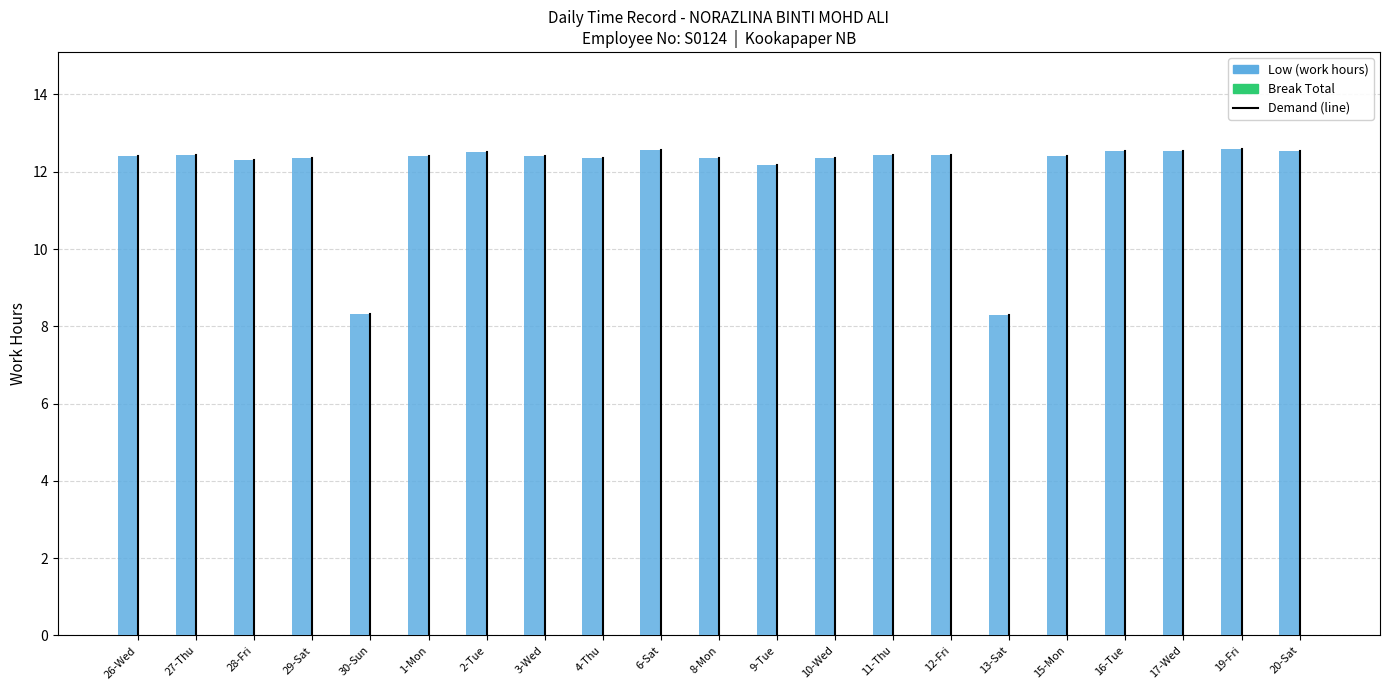

How many categories are shown in the chart?

21